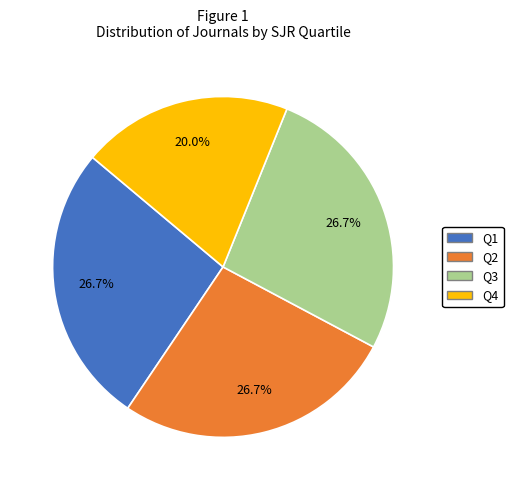

What is the total percentage of Q1 and Q2?

53.3%